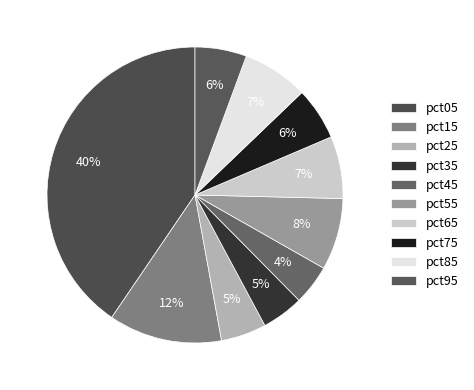

To the nearest percent, what is the difference between the largest and smallest slice percentages?

36%